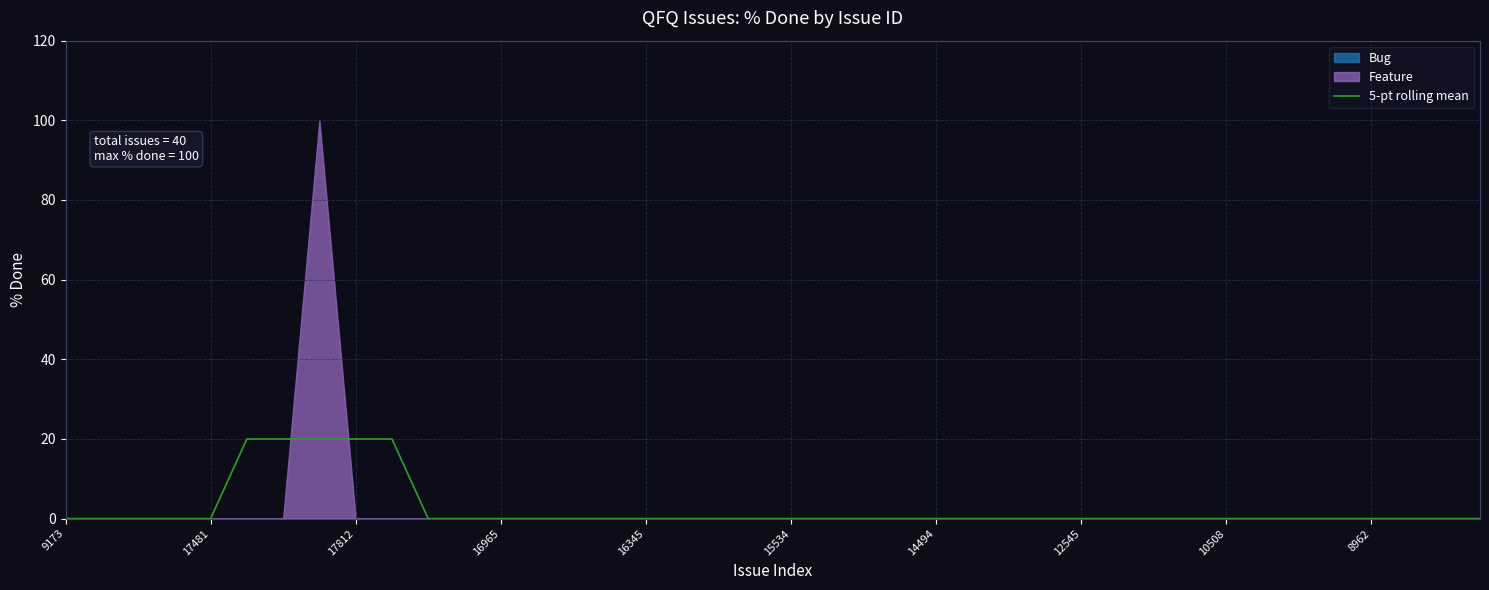

True or false: 5-pt rolling mean has a value of 30 at 17812.

False